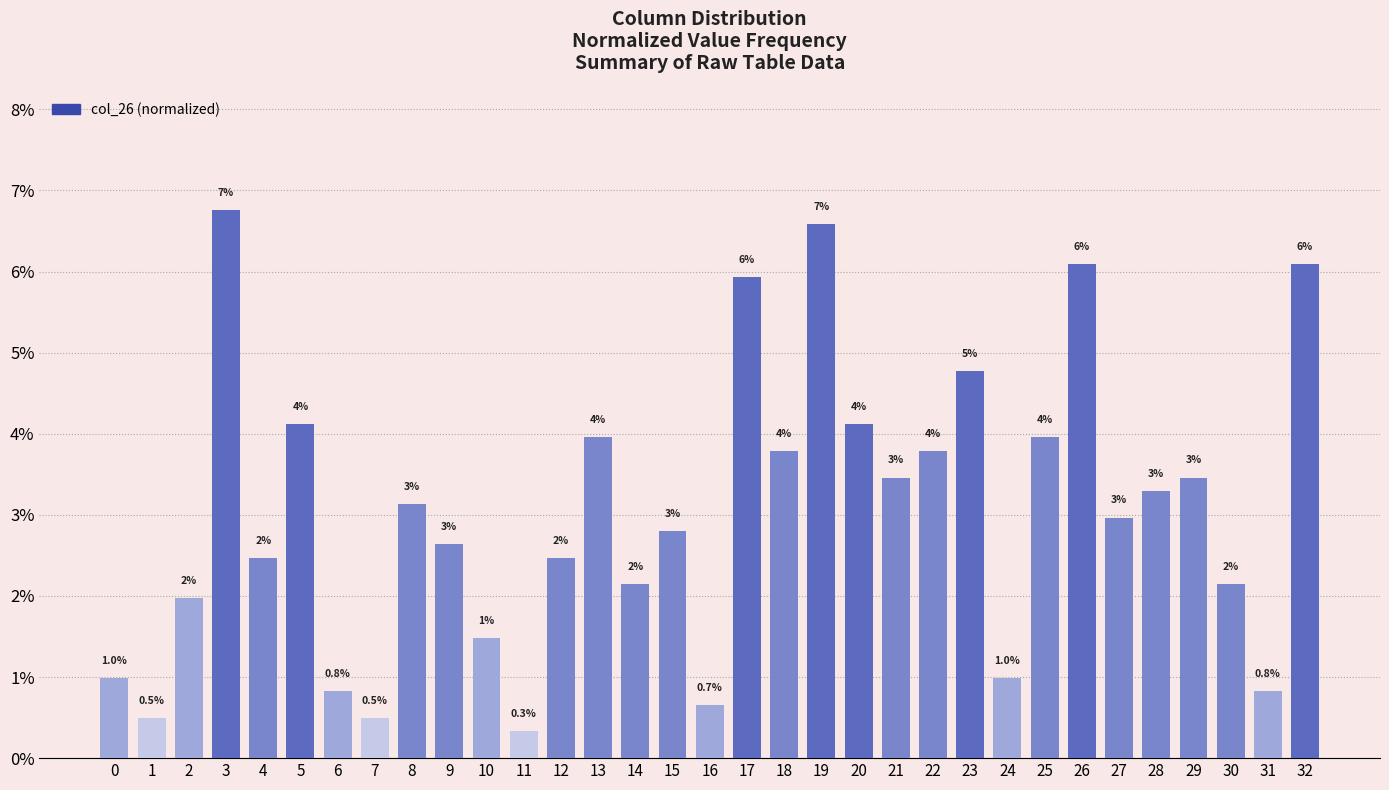

At which category does the chart reach its peak across all series?

3